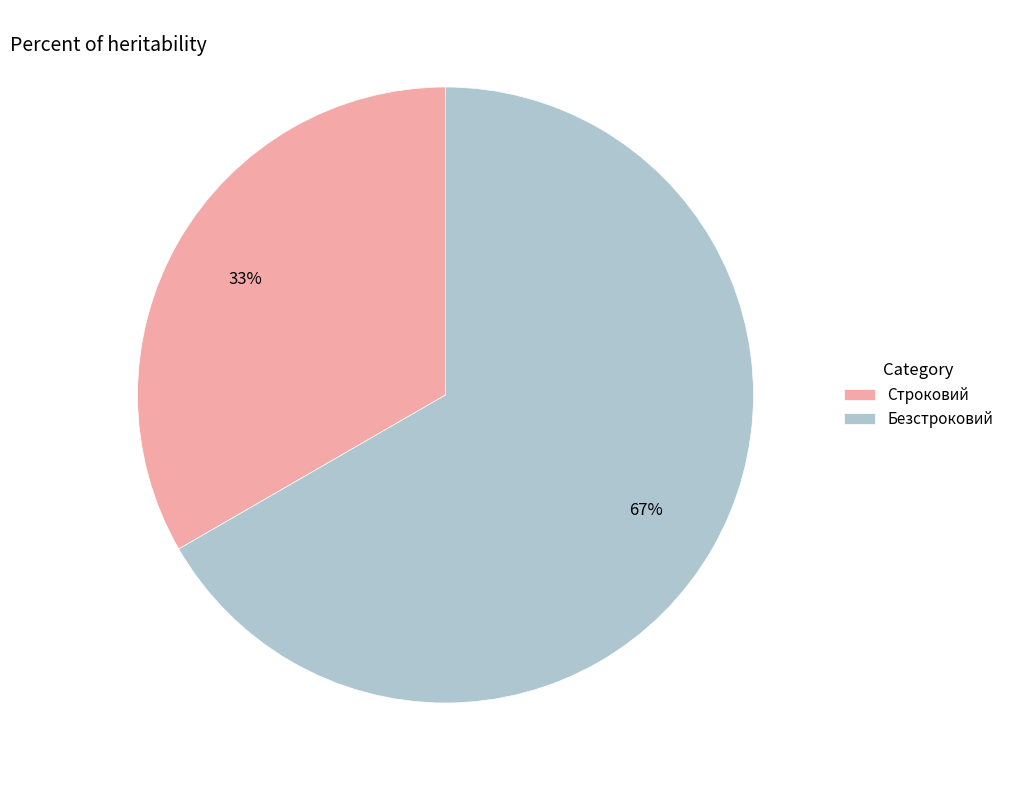

To the nearest percent, what percentage of the pie is Строковий?

33%